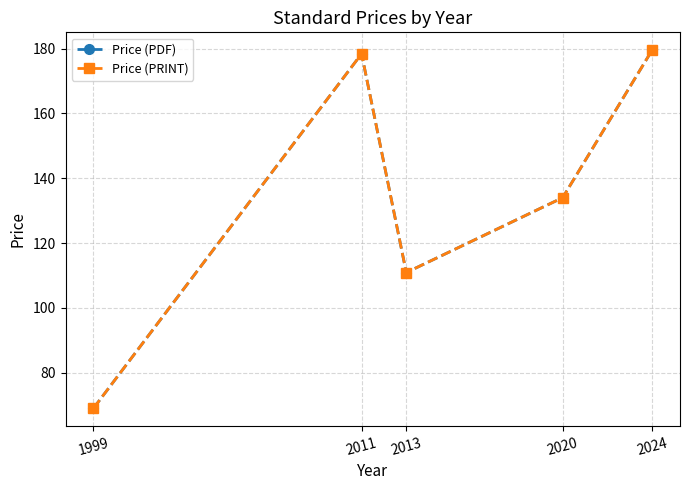

Does the chart have visible grid lines?

Yes